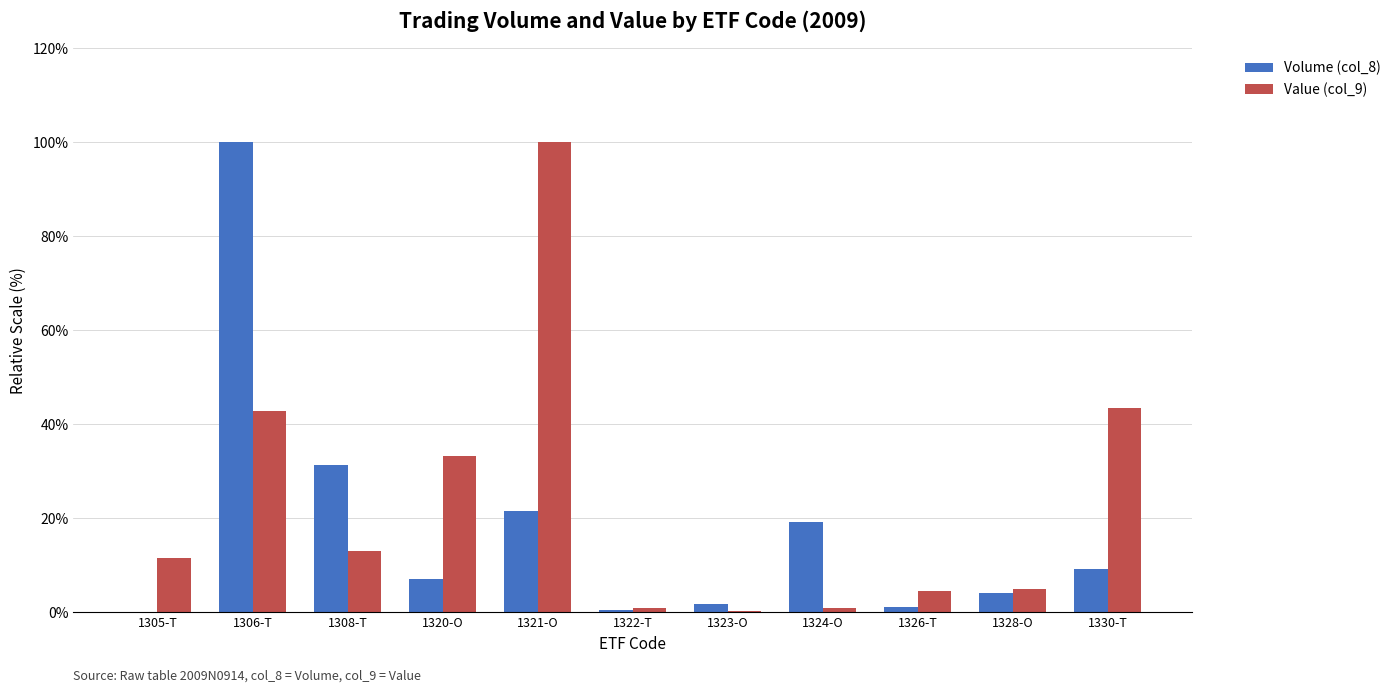

The Volume (col_8) series shows 31.3 at 1308-T. True or false?

True